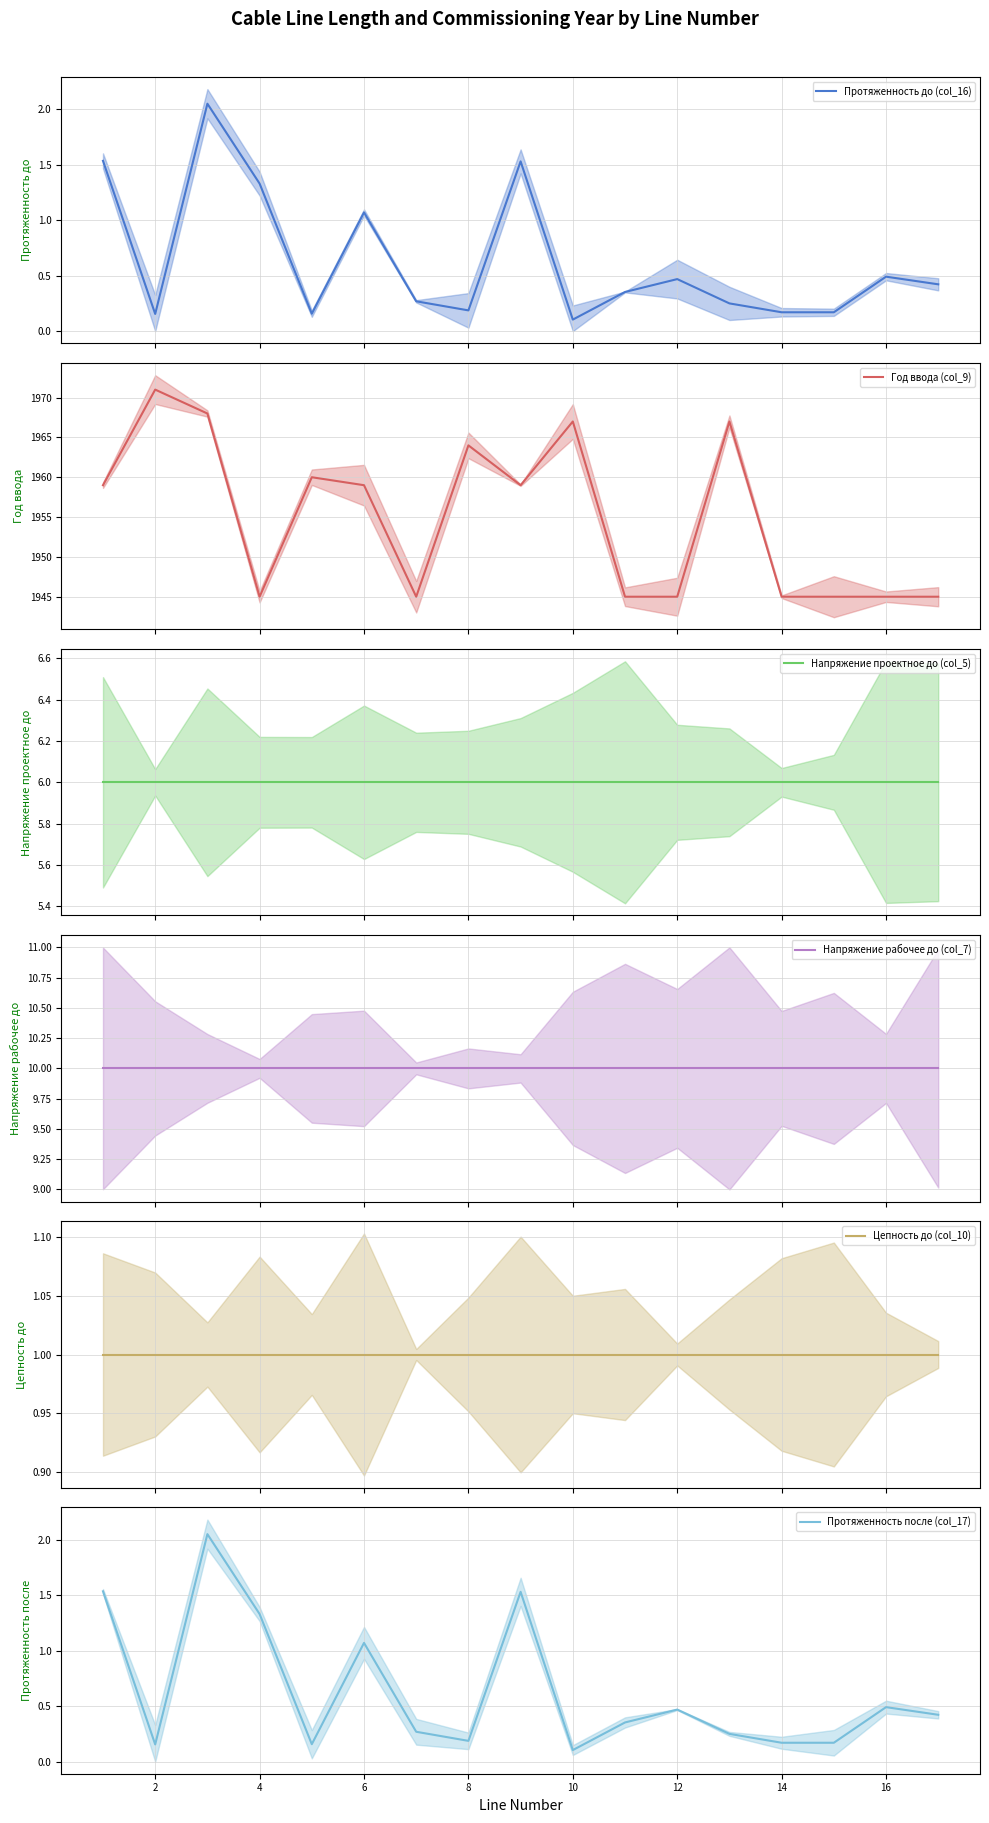

Is it true that Протяженность после (col_17) equals 0.5 at 16?

True